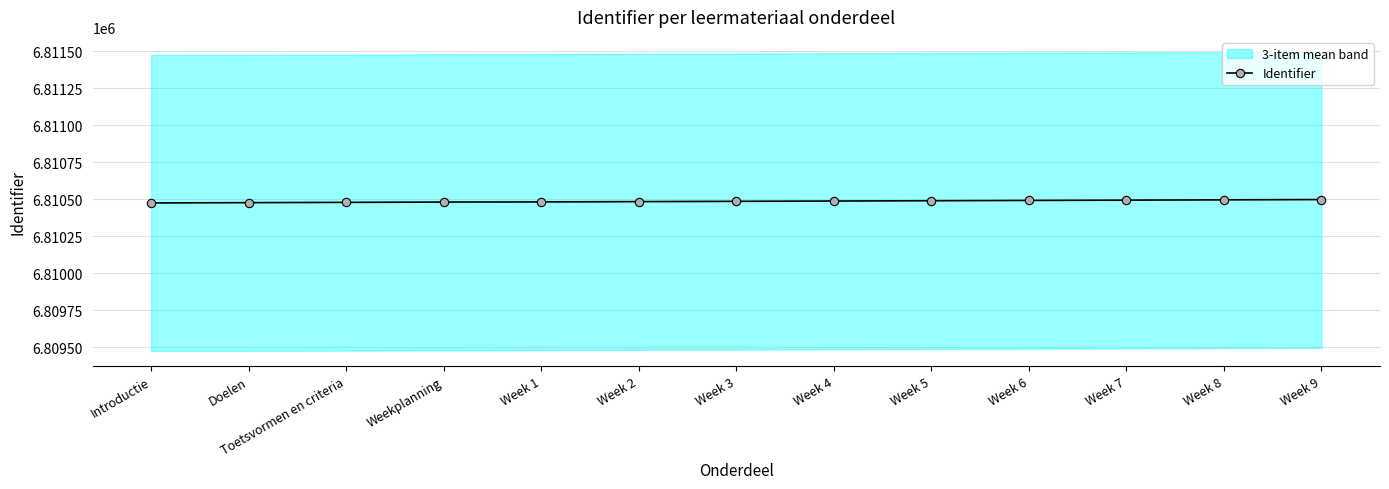

How many categories are shown in the chart?

13